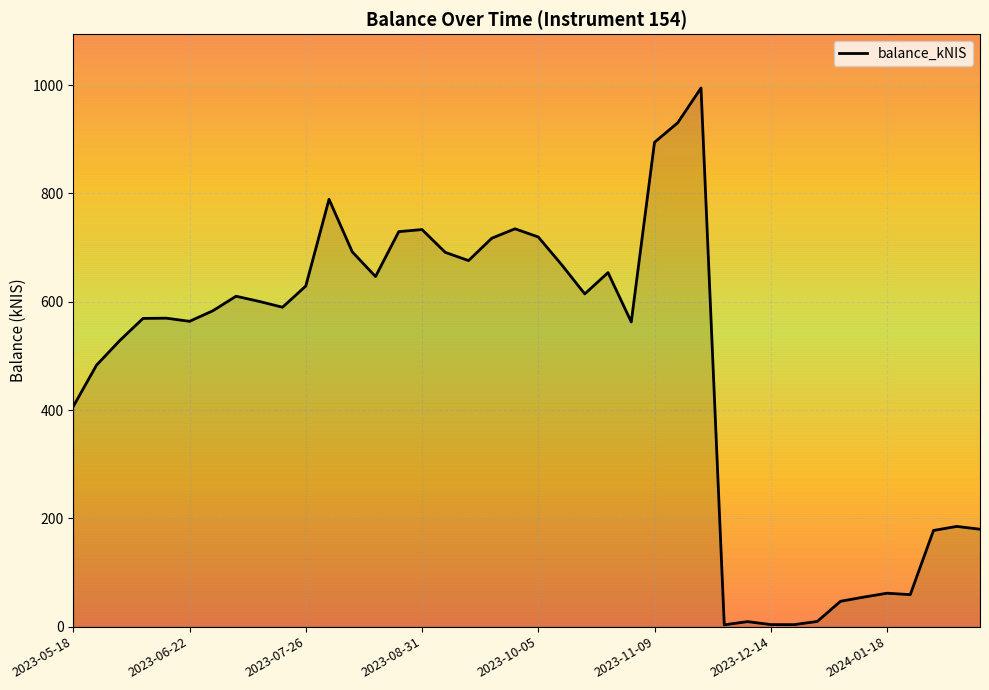

What is the greatest value displayed?

994.6